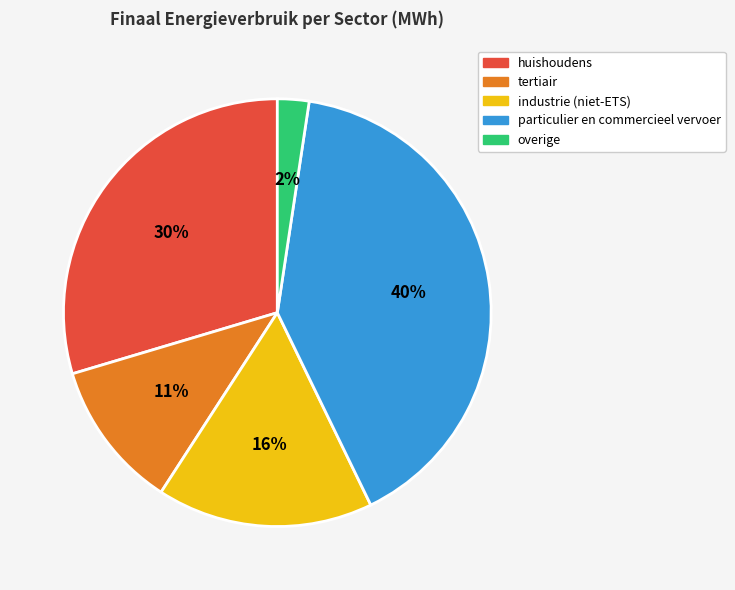

Do huishoudens and overige together represent more than half of the pie?

No